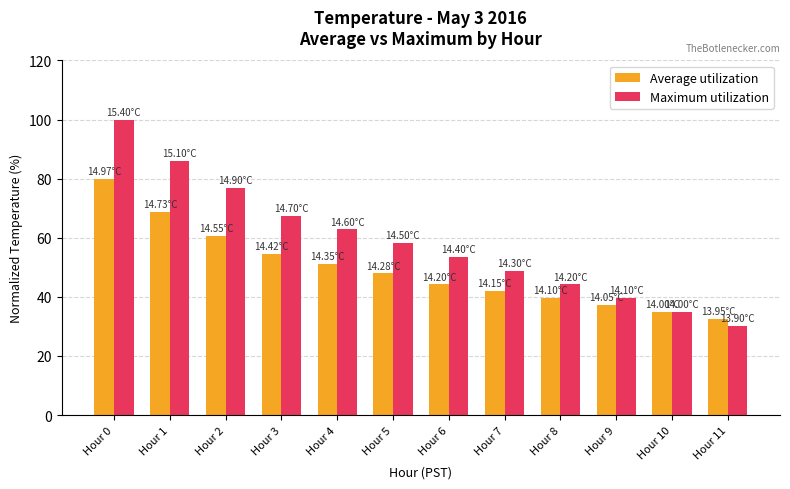

At how many categories does at least one series exceed 69?

3